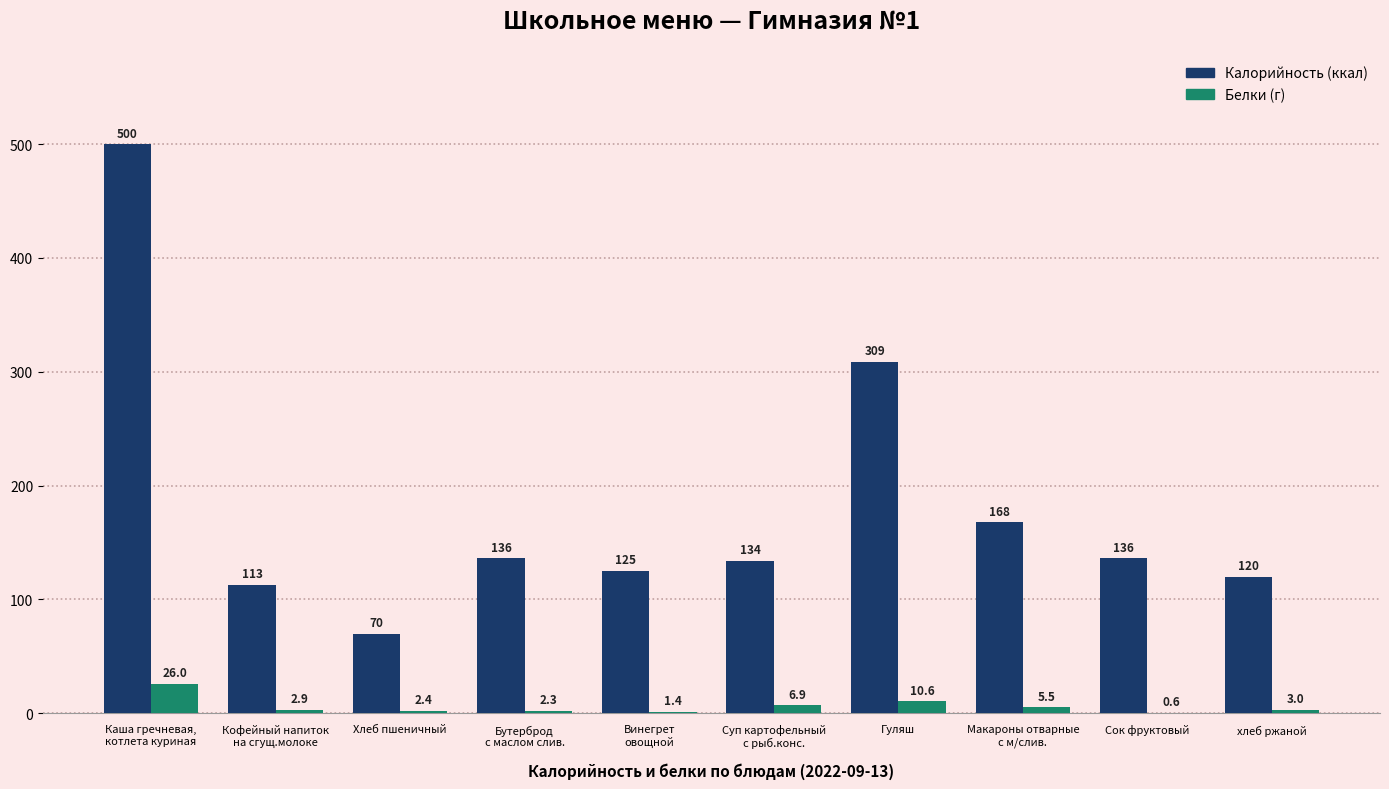

What is the maximum value shown in the chart?

500.0